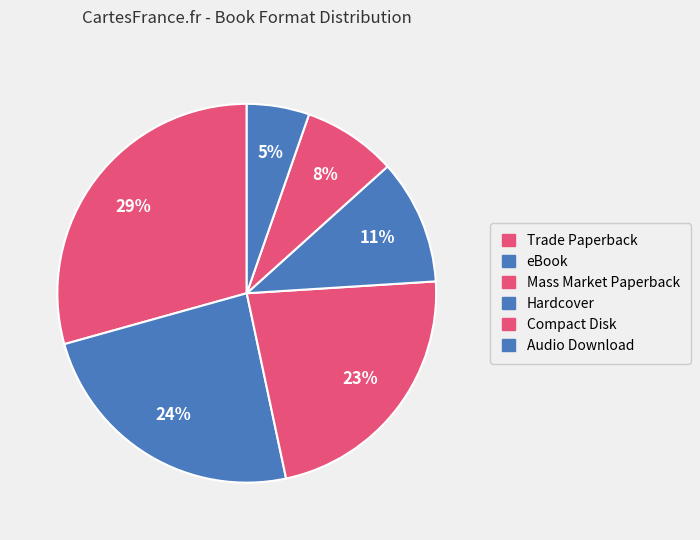

How many slices are in this pie chart?

6